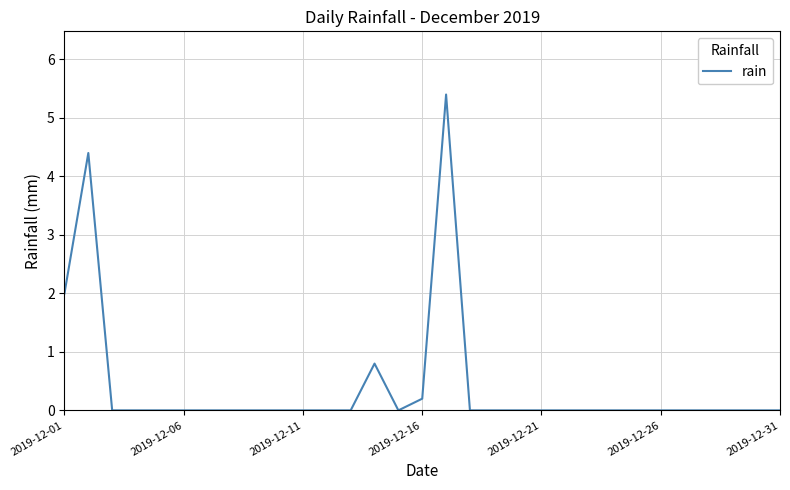

What is the greatest value displayed?

5.4